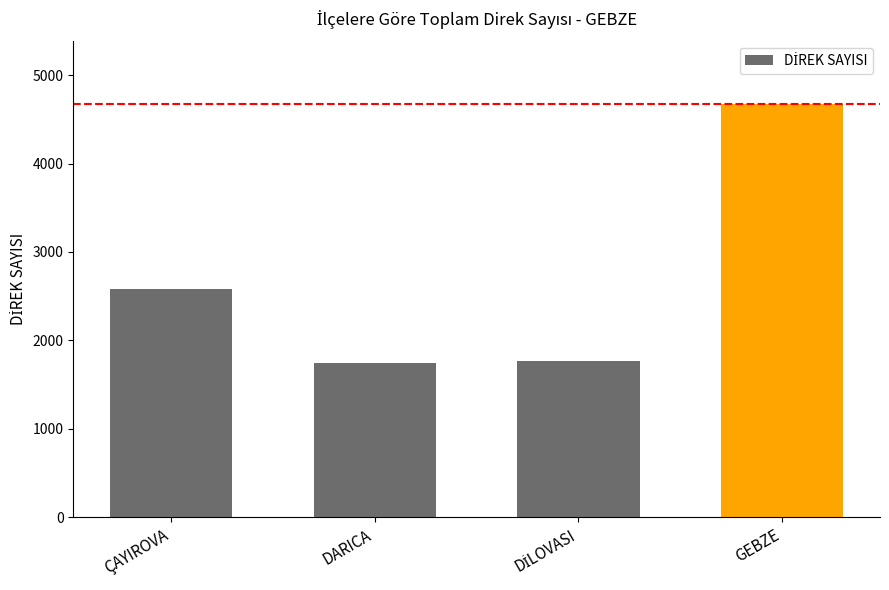

Read the value at GEBZE.

4679